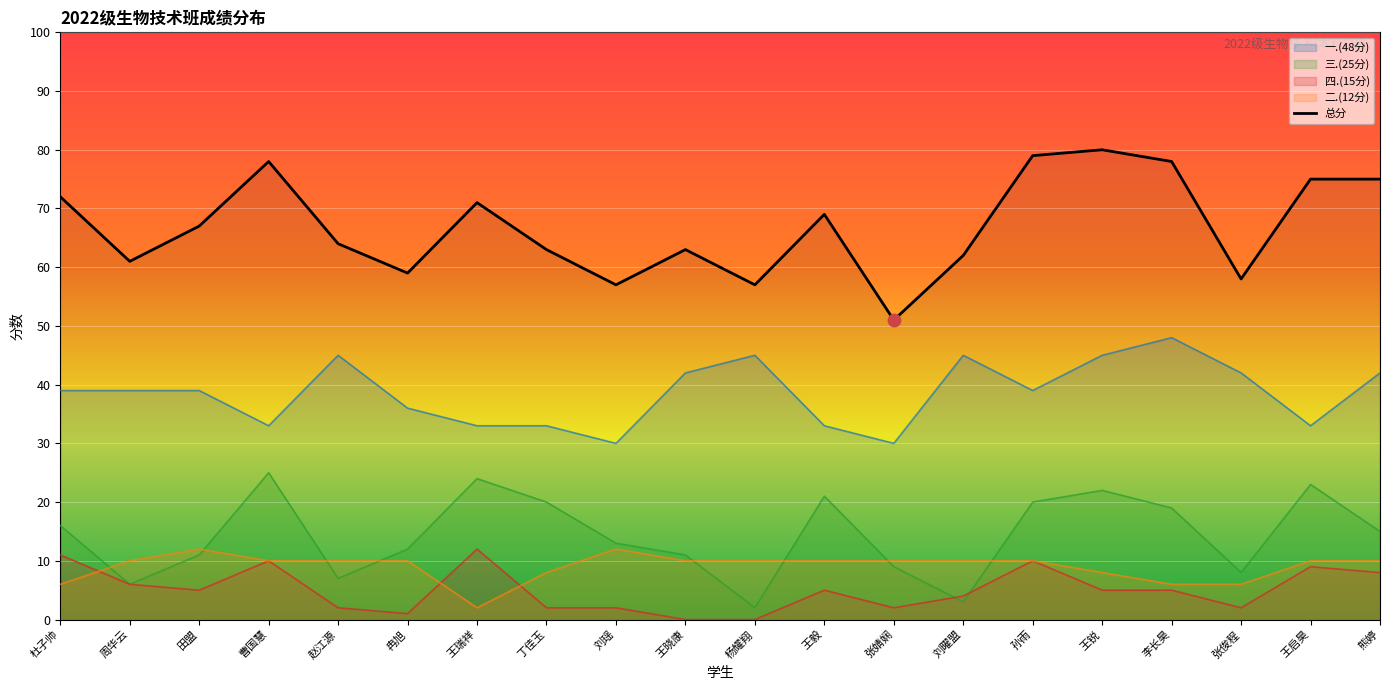

Is the value of 三.(25分) at 杨耀翔 greater than the value of 总分 at 张婧娴?

No